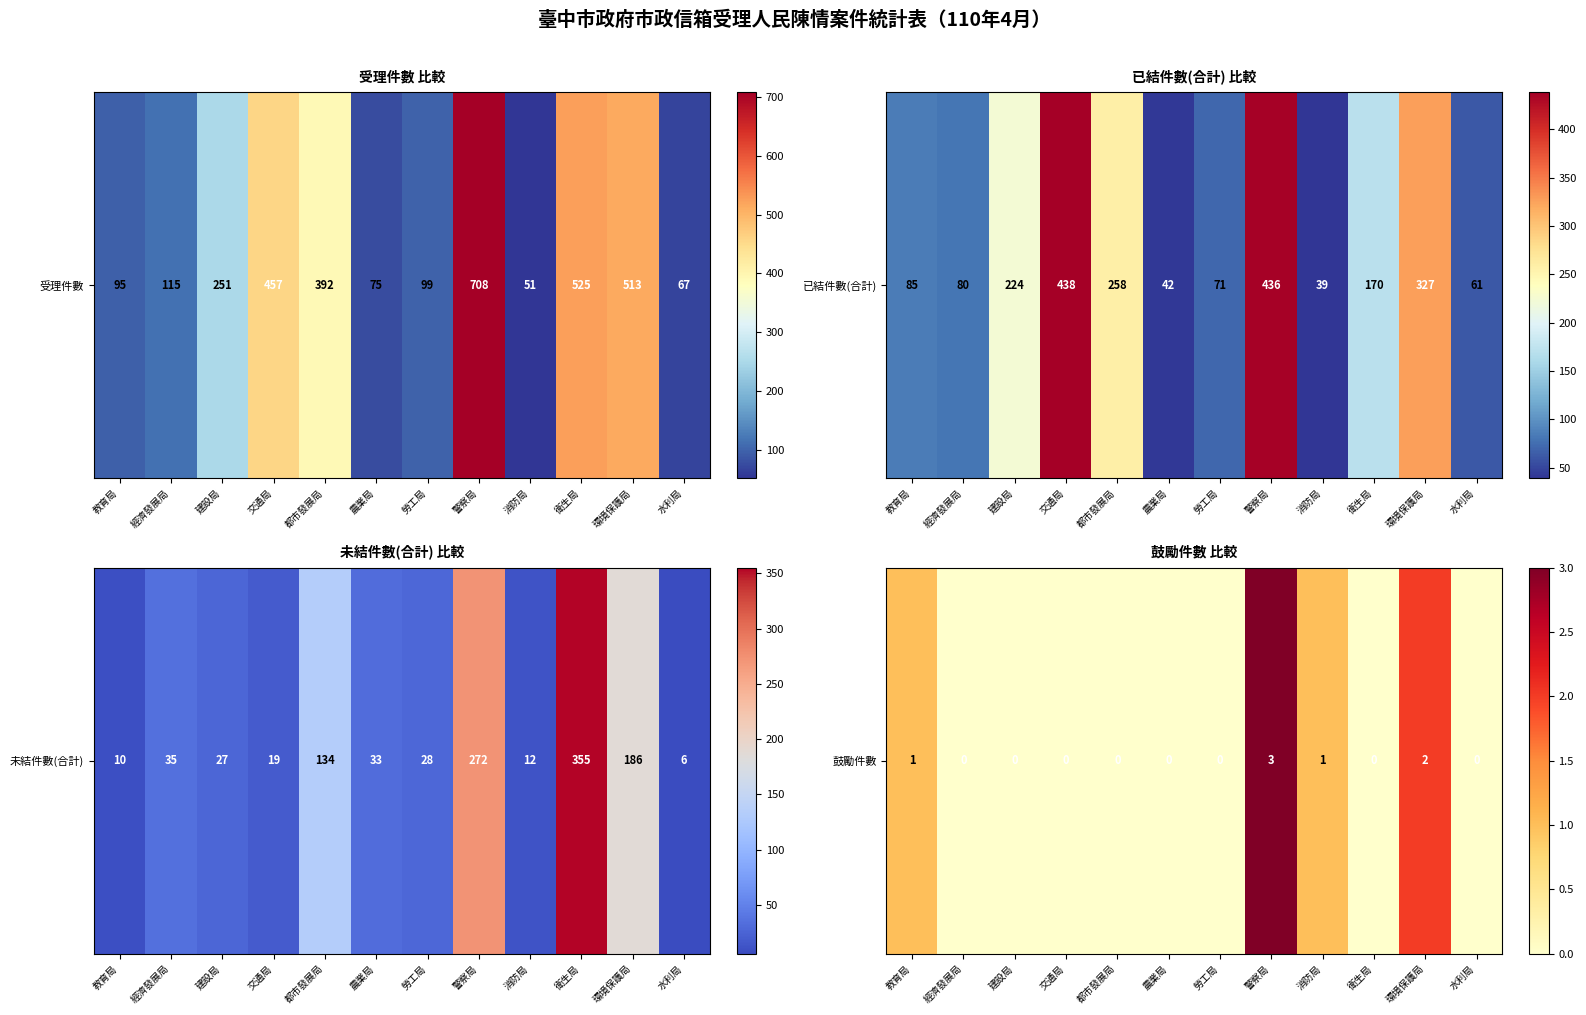

The value at 水利局 is 2. True or false?

False